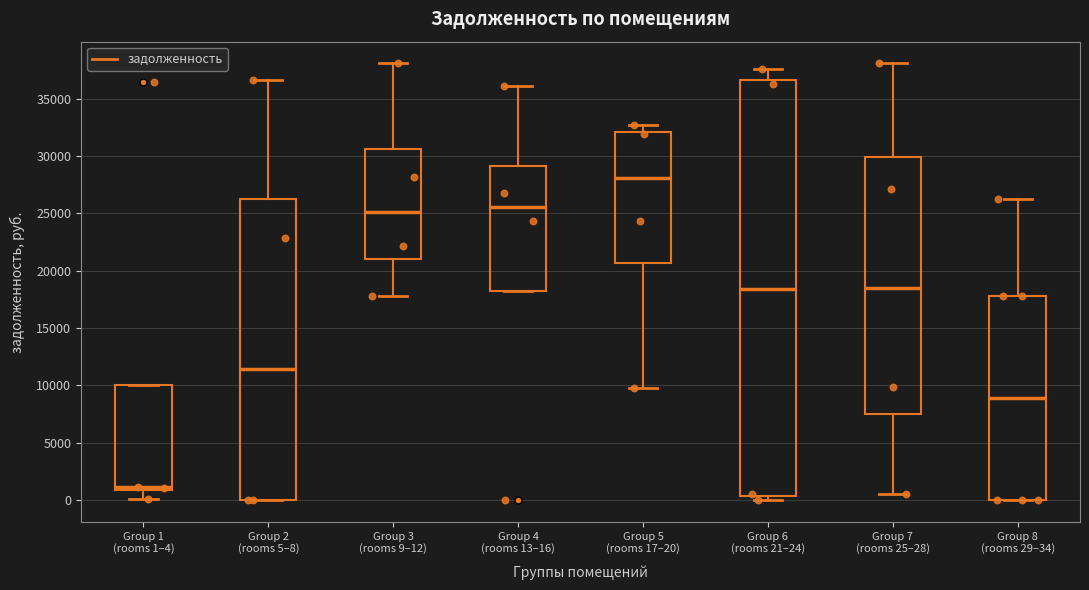

Which box has the lowest median line?

Group 1 (rooms 1–4)